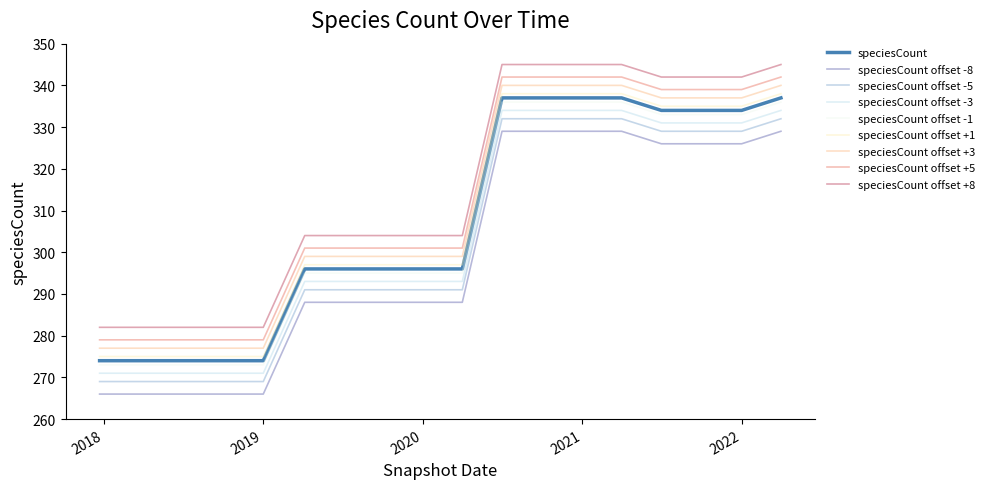

How many lines are shown in the chart?

9